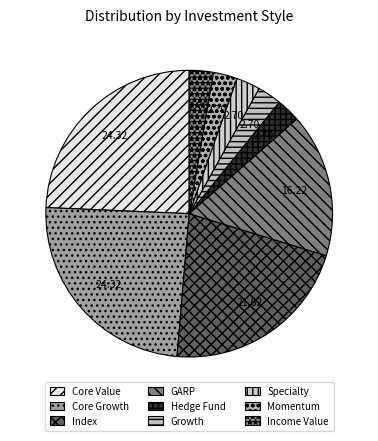

How many slices are in this pie chart?

9